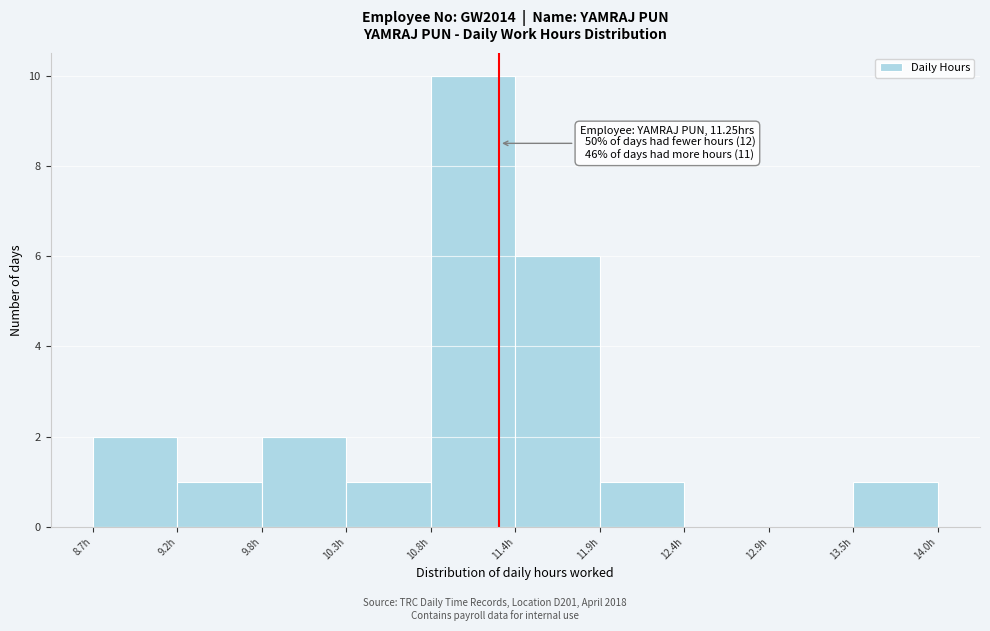

Over which range of the x-axis is the bar tallest?

10.8 to 11.4